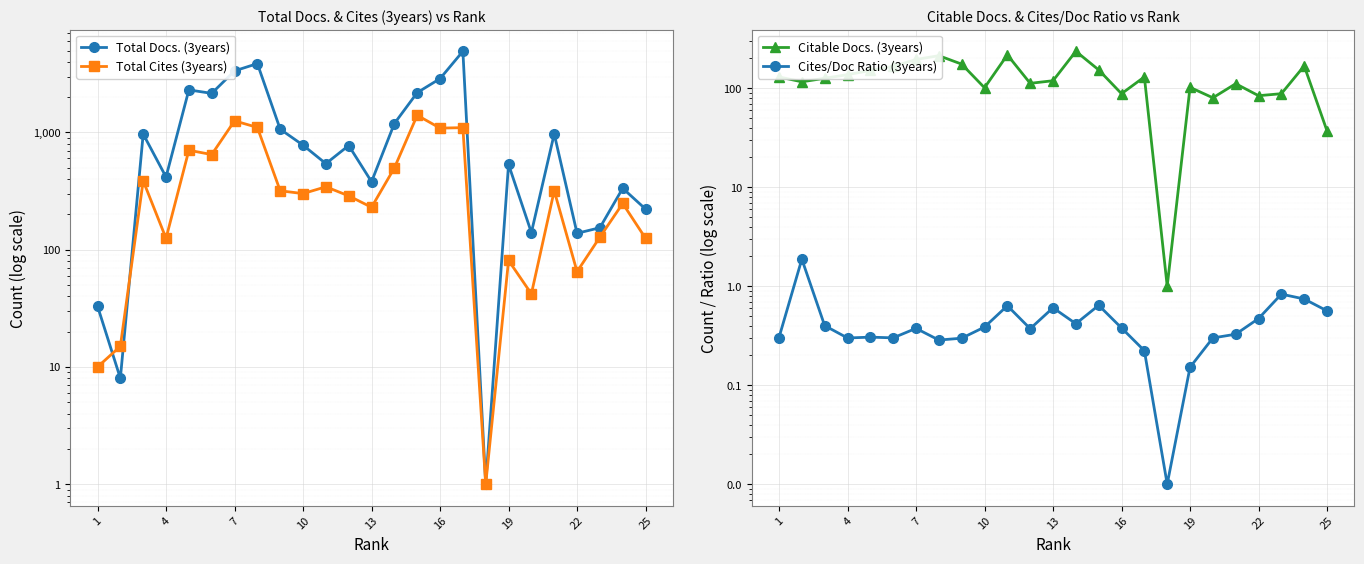

What are all the series names shown in the legend?

Total Docs. (3years), Total Cites (3years), Citable Docs. (3years), Cites/Doc Ratio (3years)